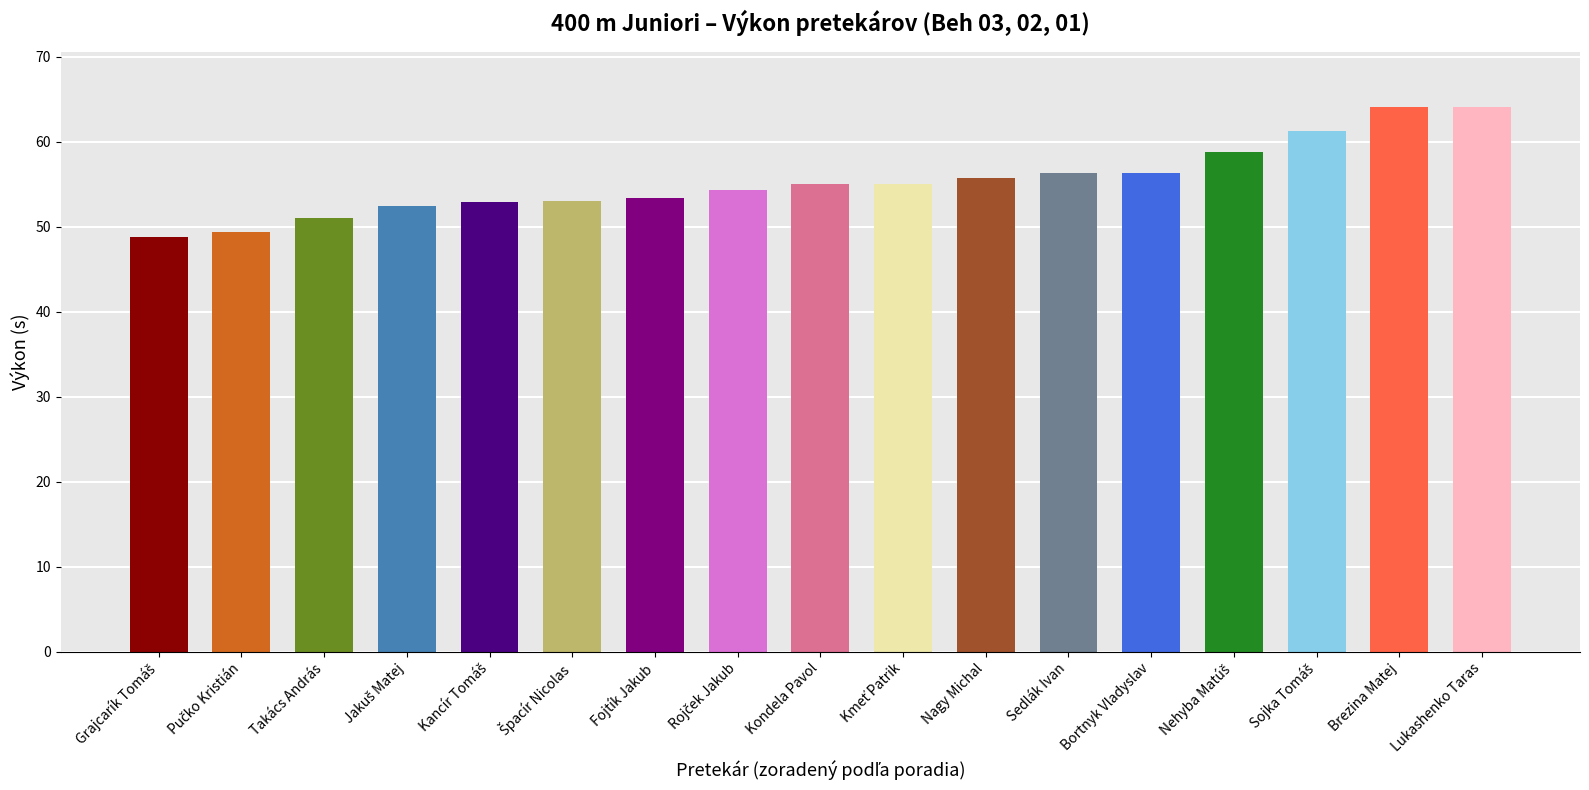

What is the difference between the maximum and second lowest values?

14.7